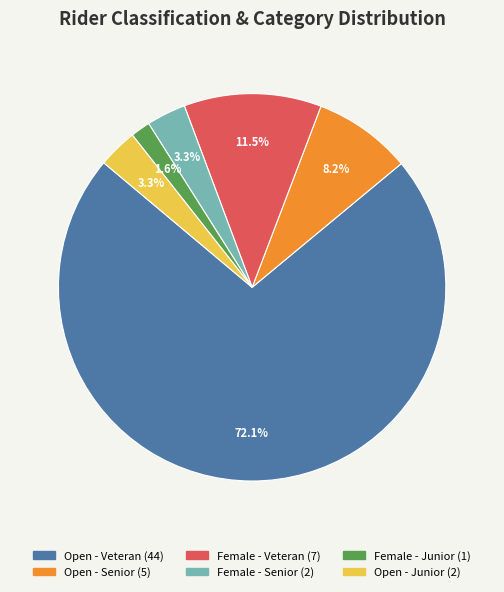

Is there any slice that represents more than half of the pie?

Yes